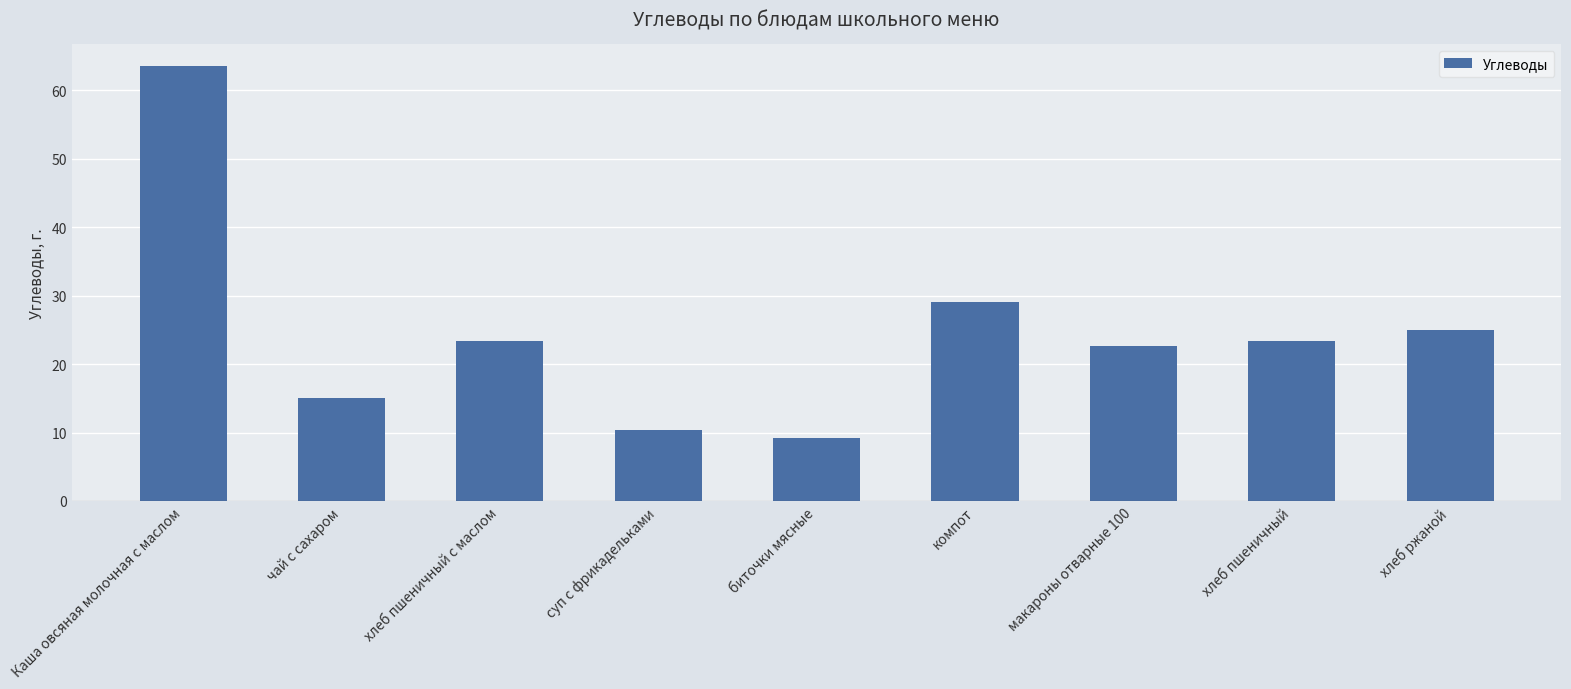

How many values are below 23?

4